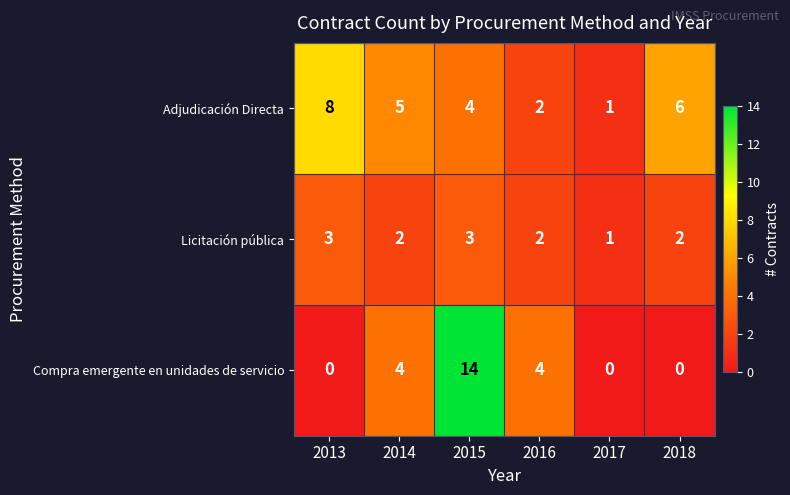

Which label corresponds to the largest value in the chart?

2015